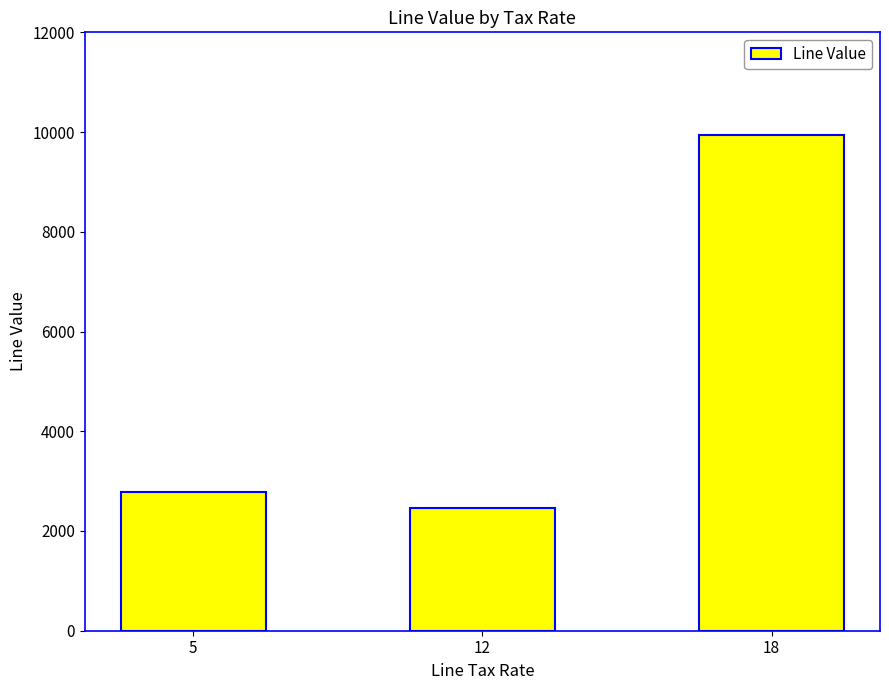

Reading left to right, list all the values displayed in this chart.

2785.8	2468.6	9937.2